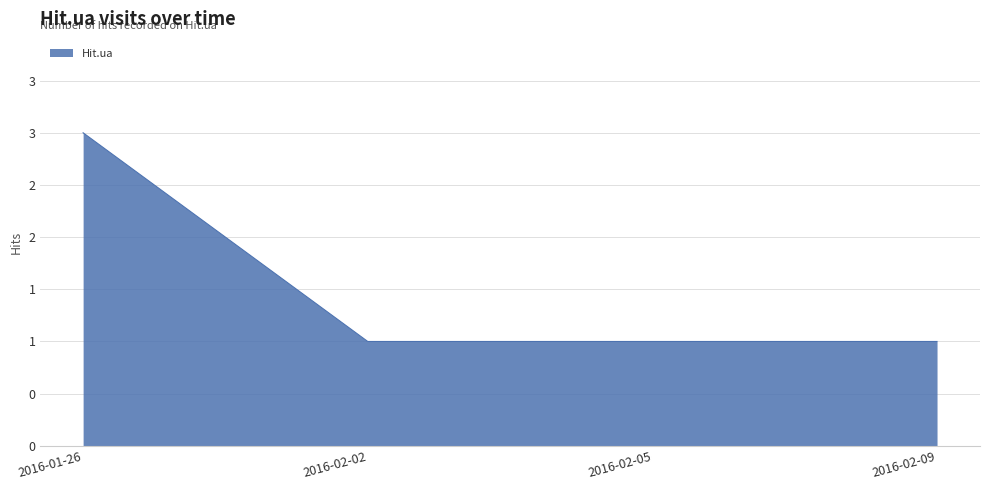

Is this an area chart (filled region under the line)?

Yes